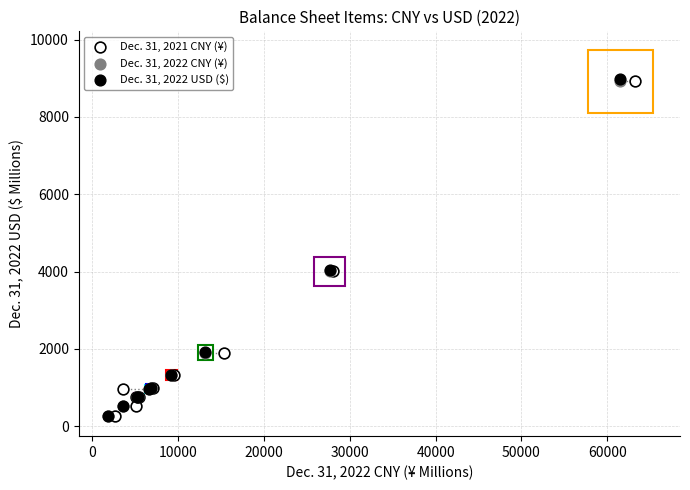

What are all the series names shown in the legend?

Dec. 31, 2021 CNY (¥), Dec. 31, 2022 CNY (¥), Dec. 31, 2022 USD ($)